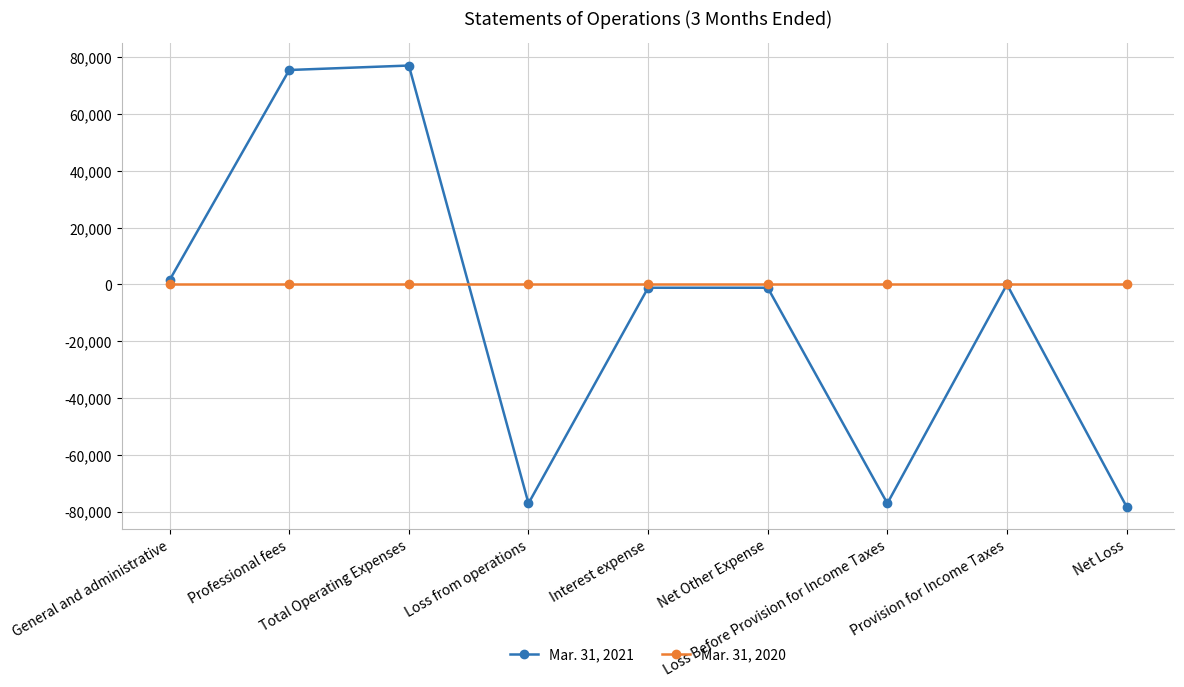

Reading left to right, list all the values displayed in this chart.

Mar. 31, 2021: 1570	75535	77105	-77105	-1159	-1159	-77105	0	-78264
Mar. 31, 2020: 0	0	0	0	0	0	0	0	0